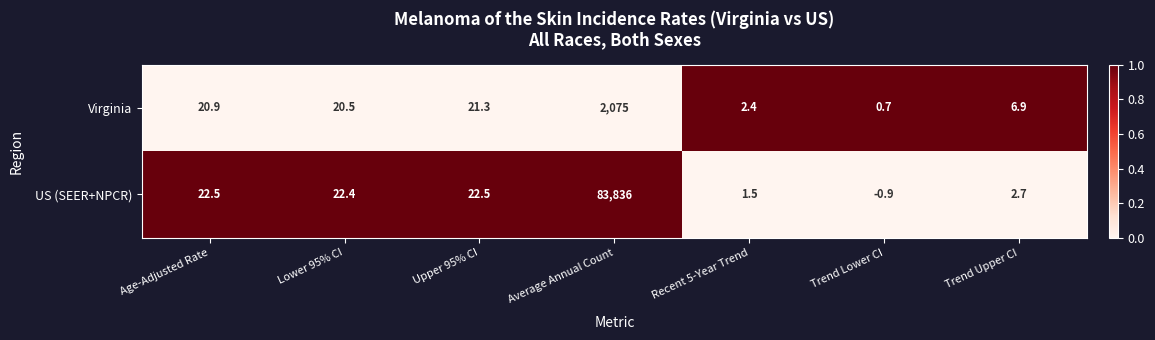

Is the value of Virginia at Average Annual Count greater than the value of US (SEER+NPCR) at Lower 95% CI?

Yes